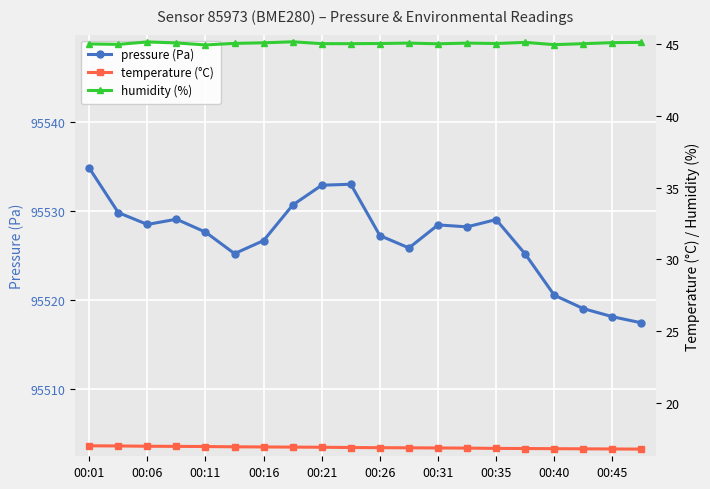

What is the maximum value for pressure (Pa)?

95534.8